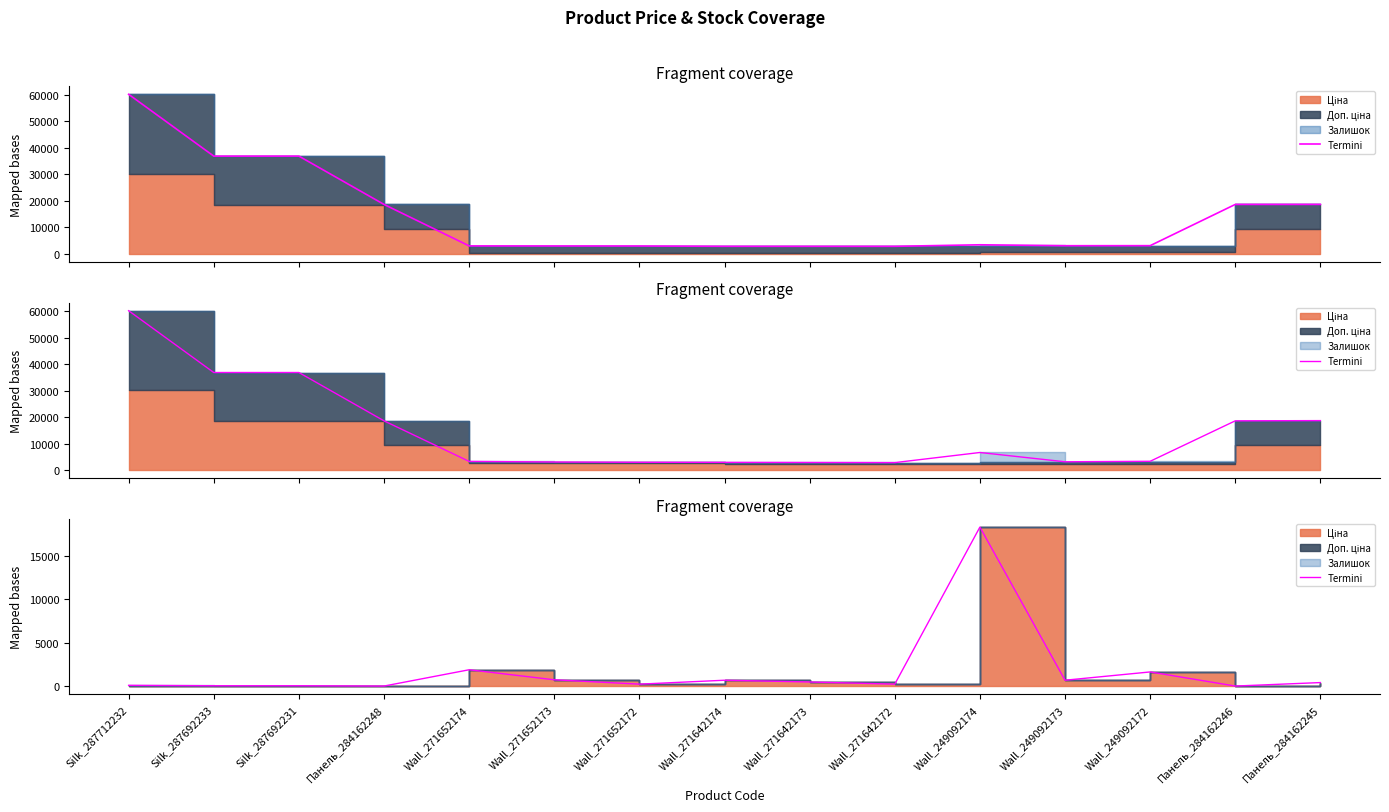

What is the label of the 4th point from the left?

Панель_284162248